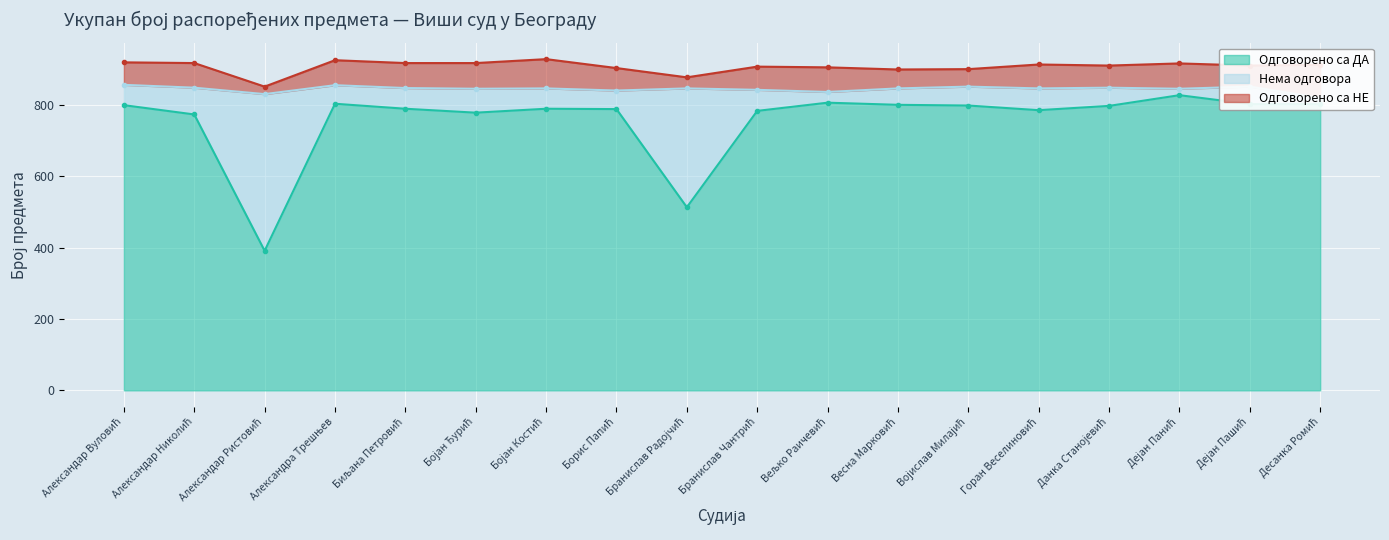

List the series in order of their peak value, lowest first.

Одговорено са НЕ, Нема одговора, Одговорено са ДА